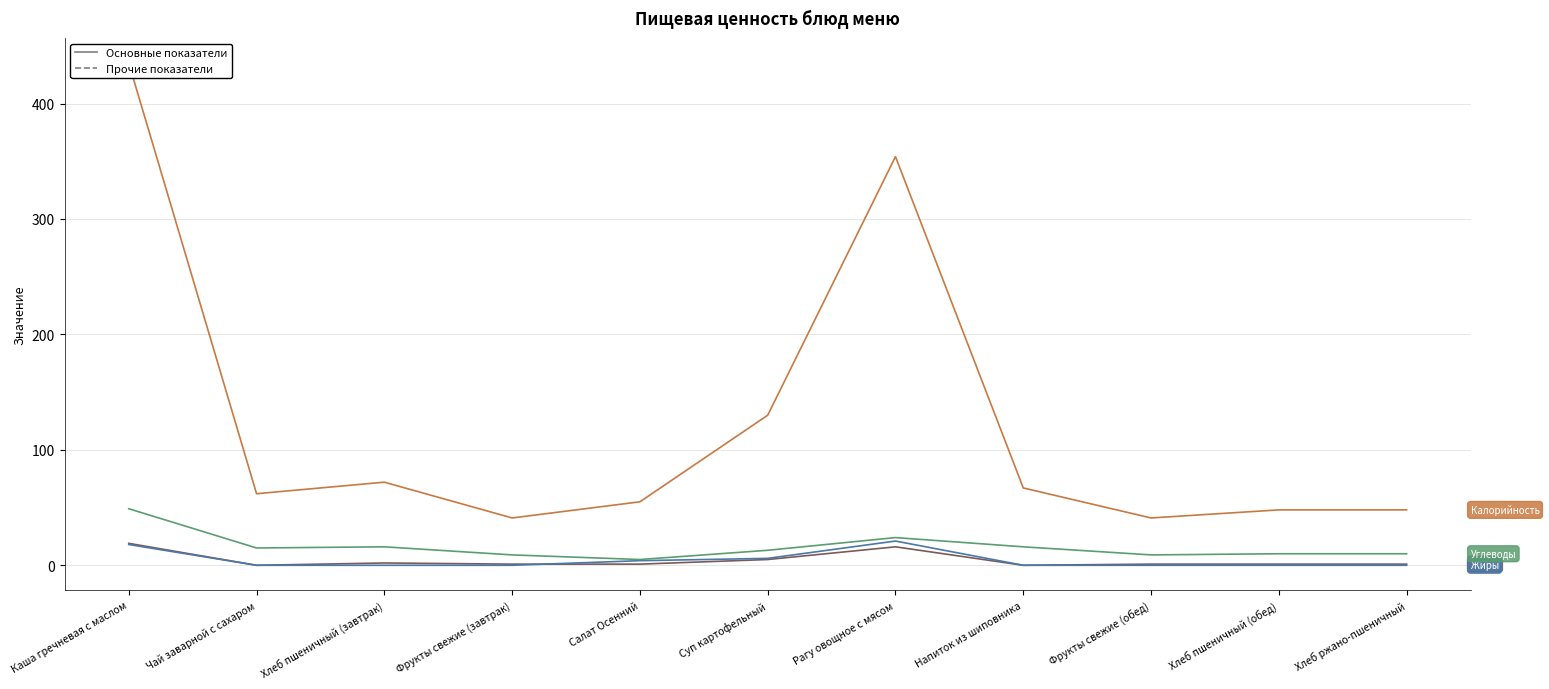

How many lines are shown in the chart?

4